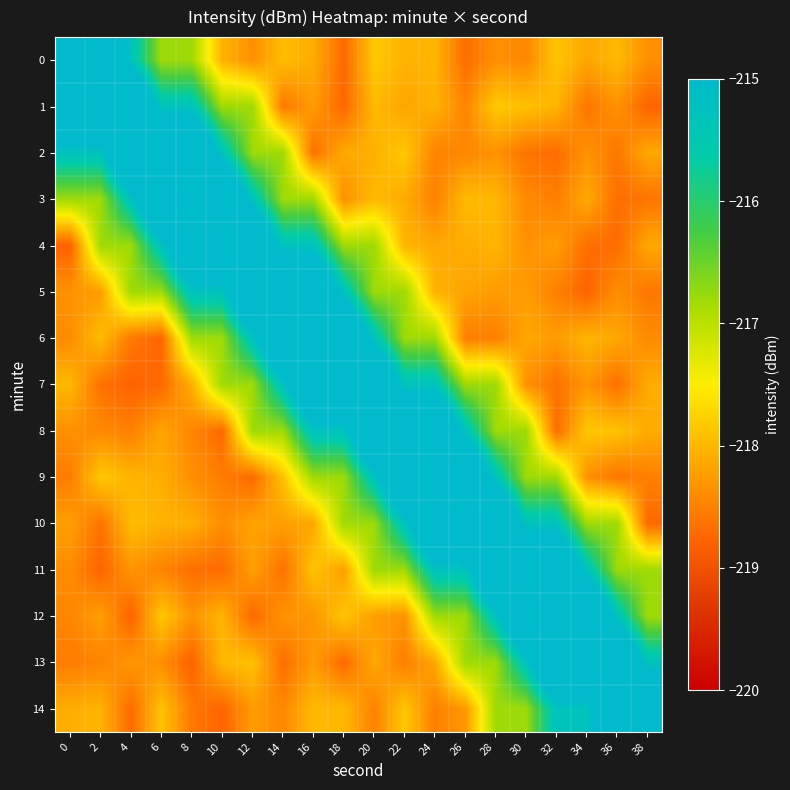

Reading left to right, what are all the values shown in this chart?

0: 0=-213.3	2=-213.3	4=-215.3	6=-216.8	8=-216.8	10=-218.0	12=-218.4	14=-217.9	16=-218.1	18=-218.7	20=-217.8	22=-218.0	24=-218.0	26=-218.7	28=-218.4	30=-218.4	32=-217.9	34=-218.2	36=-218.0	38=-218.4
1: 0=-213.3	2=-213.3	4=-213.3	6=-215.3	8=-215.3	10=-216.8	12=-216.8	14=-218.6	16=-218.3	18=-218.7	20=-218.0	22=-218.2	24=-218.0	26=-218.5	28=-217.8	30=-217.9	32=-218.0	34=-218.6	36=-218.3	38=-218.8
2: 0=-215.3	2=-215.3	4=-213.3	6=-213.3	8=-213.3	10=-215.3	12=-216.8	14=-216.8	16=-218.7	18=-218.1	20=-218.1	22=-217.8	24=-218.5	26=-218.4	28=-218.3	30=-218.6	32=-218.7	34=-218.3	36=-218.6	38=-218.1
3: 0=-216.8	2=-216.8	4=-215.3	6=-213.3	8=-213.3	10=-213.3	12=-215.3	14=-216.8	16=-216.8	18=-218.4	20=-218.0	22=-218.1	24=-218.5	26=-218.0	28=-218.0	30=-218.4	32=-218.5	34=-218.1	36=-218.7	38=-218.6
4: 0=-218.8	2=-216.8	4=-216.8	6=-215.3	8=-213.3	10=-213.3	12=-213.3	14=-215.3	16=-215.3	18=-216.8	20=-216.8	22=-218.0	24=-218.1	26=-218.1	28=-218.0	30=-218.3	32=-218.2	34=-218.7	36=-218.7	38=-218.1
5: 0=-218.3	2=-218.2	4=-216.8	6=-216.8	8=-215.3	10=-215.3	12=-213.3	14=-213.3	16=-213.3	18=-215.3	20=-216.8	22=-216.8	24=-218.0	26=-218.2	28=-218.3	30=-218.2	32=-218.5	34=-218.8	36=-218.4	38=-218.6
6: 0=-218.4	2=-218.0	4=-218.6	6=-218.7	8=-216.8	10=-216.8	12=-215.3	14=-213.3	16=-213.3	18=-213.3	20=-215.3	22=-216.8	24=-216.8	26=-218.5	28=-218.5	30=-218.1	32=-218.2	34=-218.0	36=-218.1	38=-218.4
7: 0=-218.0	2=-218.6	4=-218.8	6=-218.7	8=-218.1	10=-216.8	12=-216.8	14=-215.3	16=-213.3	18=-213.3	20=-213.3	22=-215.3	24=-215.3	26=-216.8	28=-216.8	30=-218.3	32=-218.6	34=-218.3	36=-218.7	38=-218.1
8: 0=-218.4	2=-218.4	4=-218.5	6=-218.2	8=-218.4	10=-218.7	12=-216.8	14=-216.8	16=-215.3	18=-215.3	20=-213.3	22=-213.3	24=-213.3	26=-215.3	28=-216.8	30=-216.8	32=-218.7	34=-217.8	36=-217.9	38=-218.1
9: 0=-218.5	2=-217.8	4=-218.0	6=-218.1	8=-218.4	10=-218.5	12=-218.7	14=-217.9	16=-216.8	18=-216.8	20=-215.3	22=-213.3	24=-213.3	26=-213.3	28=-215.3	30=-216.8	32=-216.8	34=-218.4	36=-218.6	38=-218.5
10: 0=-218.2	2=-218.6	4=-217.9	6=-218.0	8=-218.1	10=-218.4	12=-218.2	14=-218.2	16=-218.2	18=-216.8	20=-216.8	22=-215.3	24=-213.3	26=-213.3	28=-213.3	30=-215.3	32=-215.3	34=-216.8	36=-216.8	38=-218.7
11: 0=-218.4	2=-218.8	4=-218.3	6=-218.5	8=-218.7	10=-218.7	12=-218.2	14=-218.6	16=-217.9	18=-218.2	20=-216.8	22=-216.8	24=-215.3	26=-215.3	28=-213.3	30=-213.3	32=-213.3	34=-215.3	36=-216.8	38=-216.8
12: 0=-218.5	2=-218.2	4=-218.8	6=-217.8	8=-218.3	10=-218.0	12=-218.7	14=-218.3	16=-218.3	18=-217.9	20=-218.2	22=-218.3	24=-216.8	26=-216.8	28=-215.3	30=-213.3	32=-213.3	34=-213.3	36=-215.3	38=-216.8
13: 0=-218.5	2=-218.5	4=-218.3	6=-218.4	8=-218.8	10=-218.0	12=-217.9	14=-218.7	16=-218.3	18=-218.7	20=-218.1	22=-218.5	24=-218.1	26=-216.8	28=-216.8	30=-215.3	32=-213.3	34=-213.3	36=-213.3	38=-215.3
14: 0=-218.1	2=-218.0	4=-218.7	6=-217.9	8=-218.6	10=-218.8	12=-218.3	14=-218.4	16=-218.0	18=-218.0	20=-218.5	22=-217.9	24=-218.5	26=-218.3	28=-216.8	30=-216.8	32=-215.3	34=-215.3	36=-213.3	38=-213.3